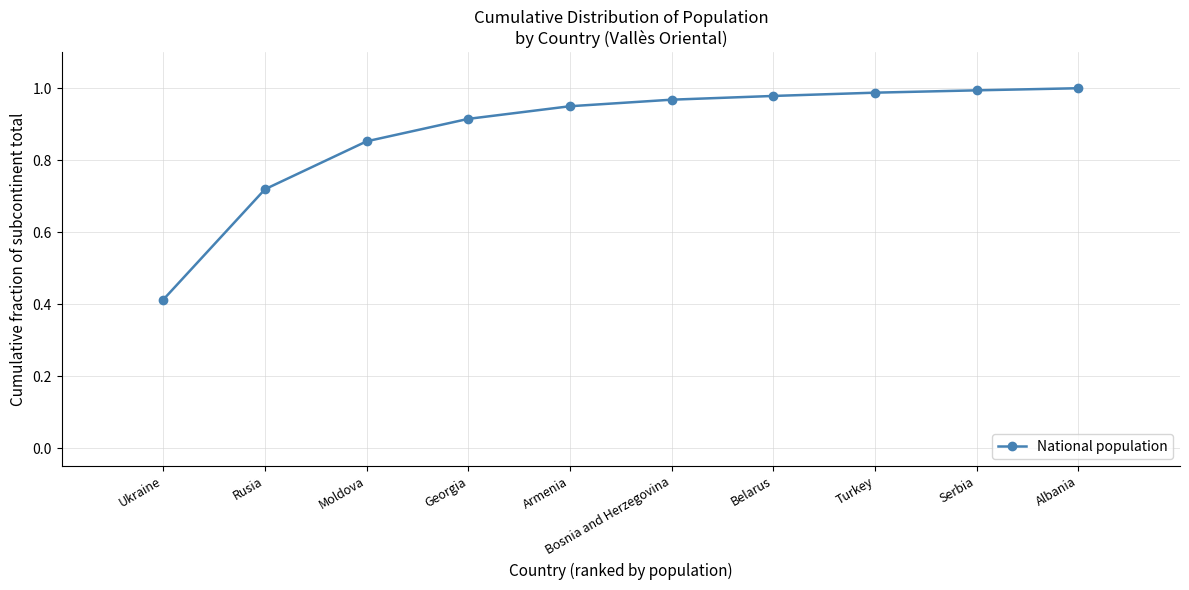

At which label is the value closest to 0?

Ukraine